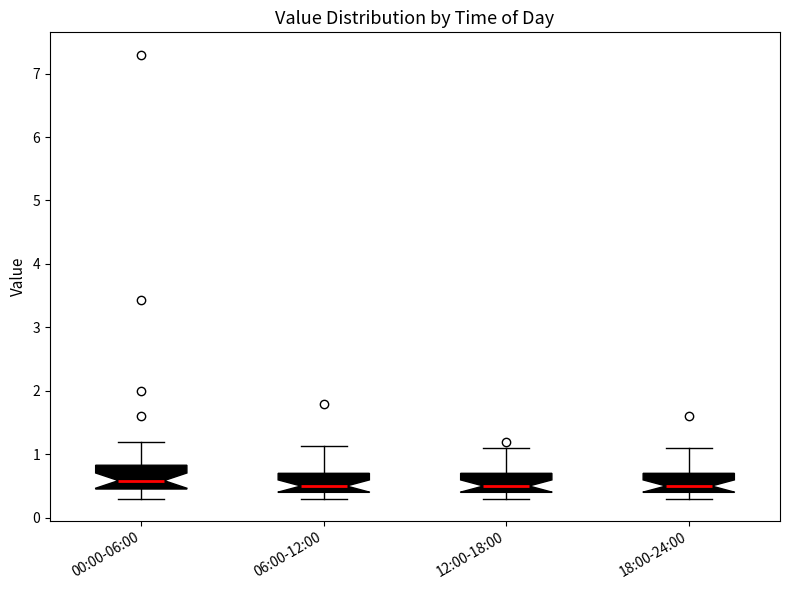

Reading left to right, transcribe this box plot: for each box, give where its median line is, the range the box spans, and where its two whiskers end, as read against the y-axis. The values are not printed on the chart, so give them approximately, as read against the axis.

00:00-06:00: median 0.6, box 0.5 to 0.8, whiskers 0.3 to 1.2
06:00-12:00: median 0.5, box 0.4 to 0.7, whiskers 0.3 to 1.1
12:00-18:00: median 0.5, box 0.4 to 0.7, whiskers 0.3 to 1.1
18:00-24:00: median 0.5, box 0.4 to 0.7, whiskers 0.3 to 1.1